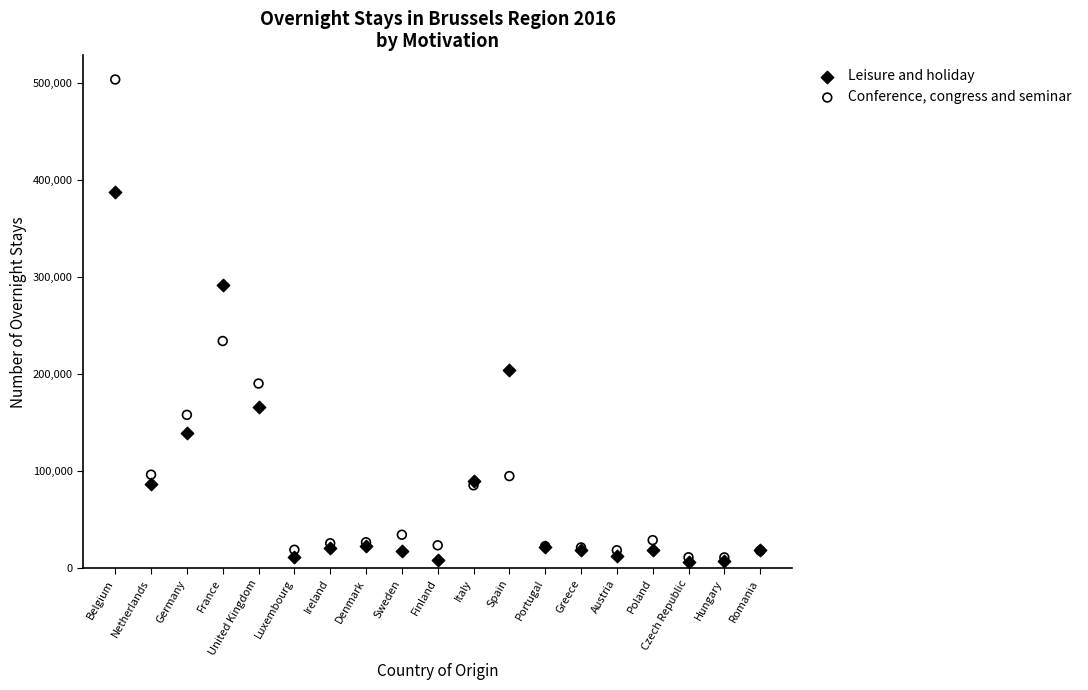

Which series has the largest Y range (max minus min)?

Conference, congress and seminar